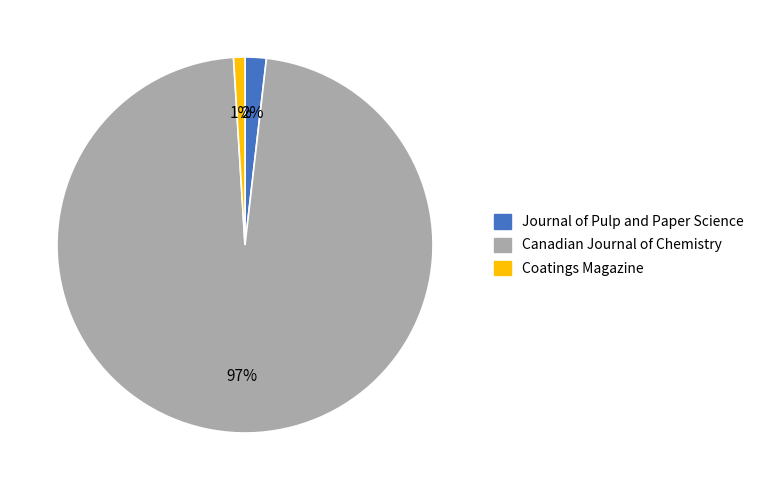

Do Journal of Pulp and Paper Science and Coatings Magazine together represent more than half of the pie?

No